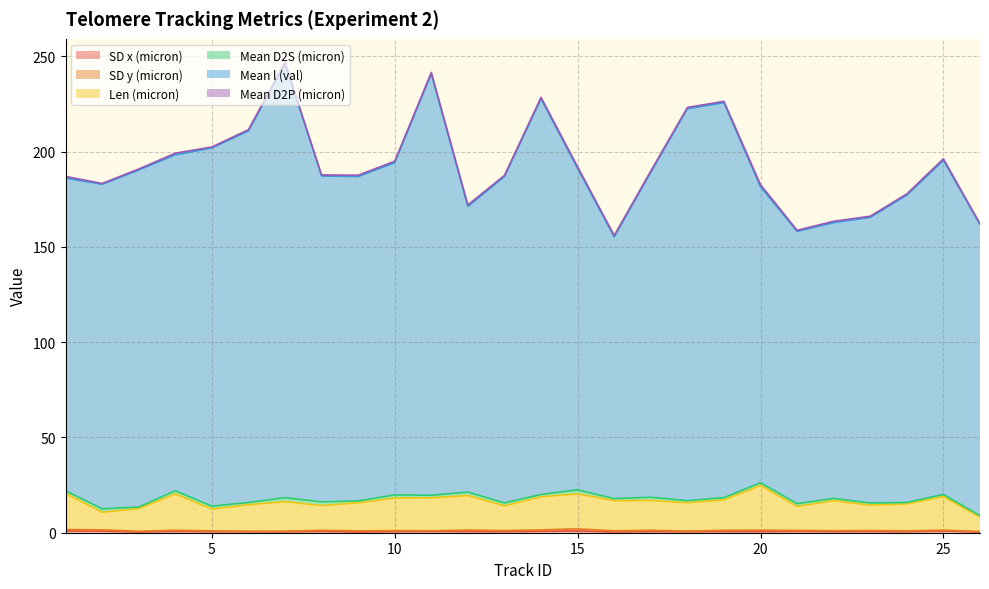

What is the sum of all SD x (micron) values?

16.4